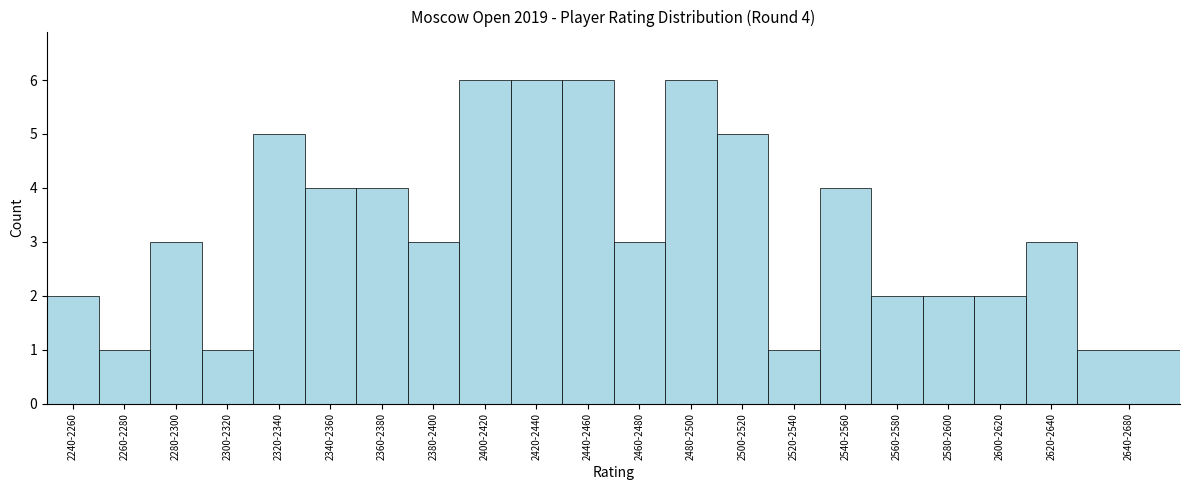

Reading left to right, transcribe all the data shown in this chart.

2	1	3	1	5	4	4	3	6	6	6	3	6	5	1	4	2	2	2	3	1